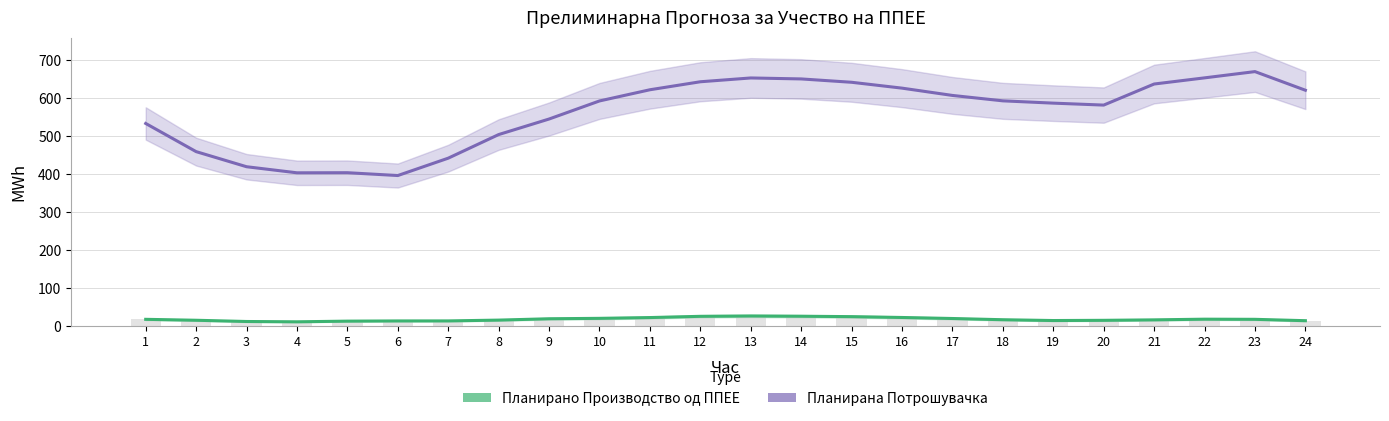

Which has a higher value, 14 or 17?

14